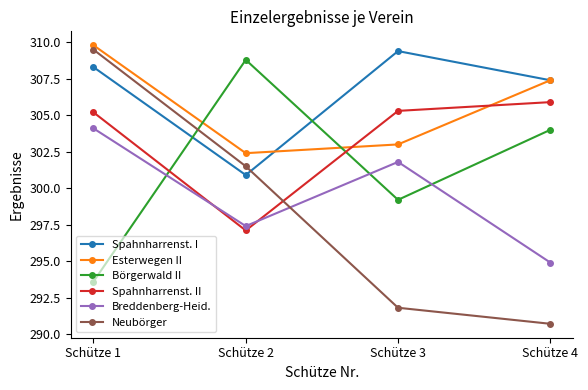

Read the Esterwegen II value at Schütze 2.

302.4